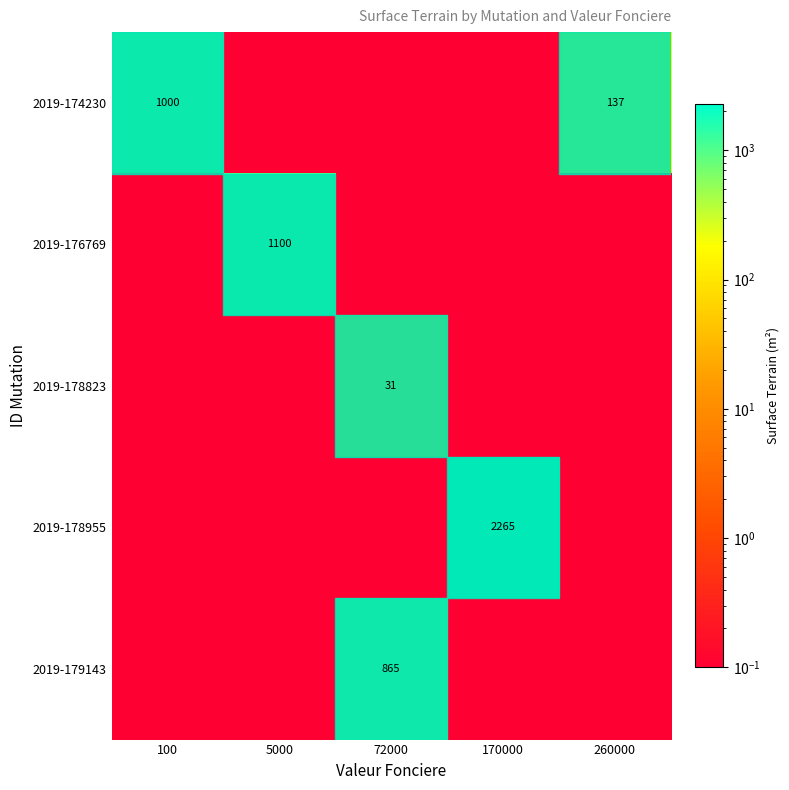

The value of 2019-178955 at 170000 is 2265.0. True or false?

True